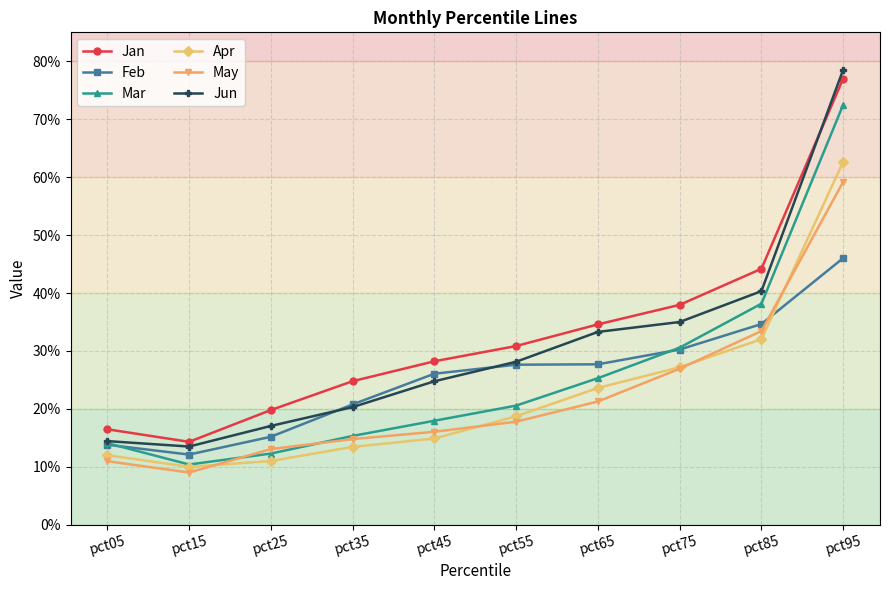

True or false: Feb has a value of 0.5 at pct95.

True